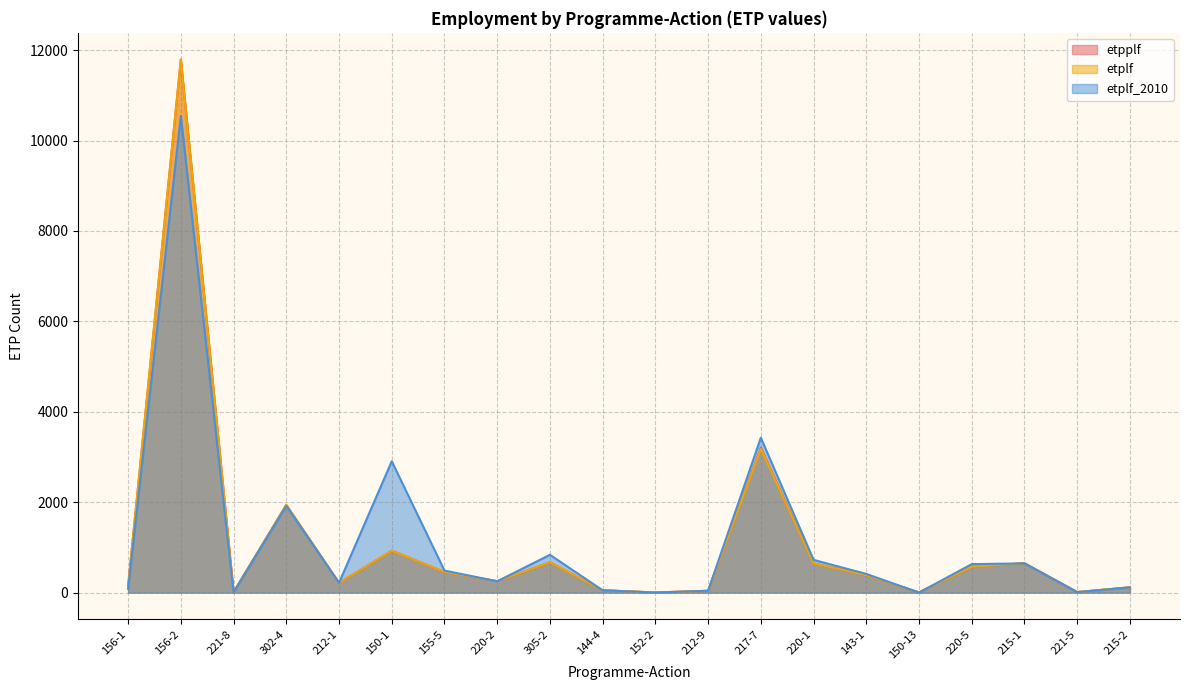

Reading left to right, extract all data points from this chart.

etpplf: 156-1=149	156-2=11792	221-8=10	302-4=1941	212-1=213	150-1=926	155-5=456	220-2=252	305-2=670	144-4=51	152-2=3	212-9=39	217-7=3205	220-1=646	143-1=386	150-13=5	220-5=571	215-1=650	221-5=12	215-2=116
etplf: 156-1=149	156-2=11792	221-8=10	302-4=1941	212-1=213	150-1=926	155-5=456	220-2=252	305-2=670	144-4=51	152-2=3	212-9=39	217-7=3179	220-1=646	143-1=386	150-13=5	220-5=571	215-1=650	221-5=12	215-2=116
etplf_2010: 156-1=82	156-2=10545	221-8=6	302-4=1918	212-1=216	150-1=2905	155-5=487	220-2=250	305-2=836	144-4=51	152-2=1	212-9=41	217-7=3426	220-1=724	143-1=413	150-13=0	220-5=630	215-1=646	221-5=10	215-2=116